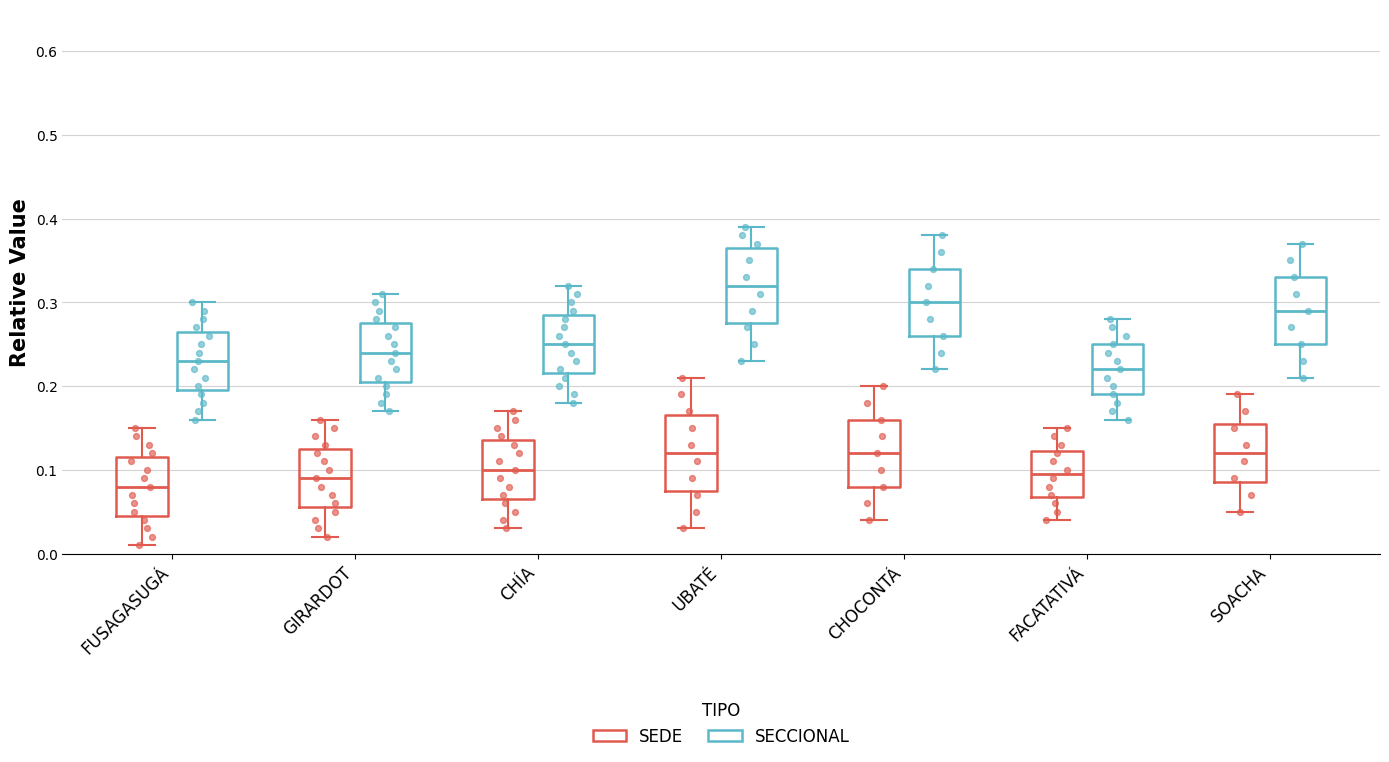

Reading left to right, transcribe this box plot: for each box, give where its median line is, the range the box spans, and where its two whiskers end, as read against the y-axis. The values are not printed on the chart, so give them approximately, as read against the axis.

FUSAGASUGÁ (SEDE): median 0.08, box 0.05 to 0.12, whiskers 0.01 to 0.15
FUSAGASUGÁ (SECCIONAL): median 0.23, box 0.20 to 0.27, whiskers 0.16 to 0.30
GIRARDOT (SEDE): median 0.09, box 0.06 to 0.13, whiskers 0.02 to 0.16
GIRARDOT (SECCIONAL): median 0.24, box 0.21 to 0.28, whiskers 0.17 to 0.31
CHÍA (SEDE): median 0.10, box 0.07 to 0.14, whiskers 0.03 to 0.17
CHÍA (SECCIONAL): median 0.25, box 0.22 to 0.29, whiskers 0.18 to 0.32
UBATÉ (SEDE): median 0.12, box 0.08 to 0.17, whiskers 0.03 to 0.21
UBATÉ (SECCIONAL): median 0.32, box 0.28 to 0.37, whiskers 0.23 to 0.39
CHOCONTÁ (SEDE): median 0.12, box 0.08 to 0.16, whiskers 0.04 to 0.20
CHOCONTÁ (SECCIONAL): median 0.30, box 0.26 to 0.34, whiskers 0.22 to 0.38
FACATATIVÁ (SEDE): median 0.10, box 0.07 to 0.12, whiskers 0.04 to 0.15
FACATATIVÁ (SECCIONAL): median 0.22, box 0.19 to 0.25, whiskers 0.16 to 0.28
SOACHA (SEDE): median 0.12, box 0.09 to 0.16, whiskers 0.05 to 0.19
SOACHA (SECCIONAL): median 0.29, box 0.25 to 0.33, whiskers 0.21 to 0.37